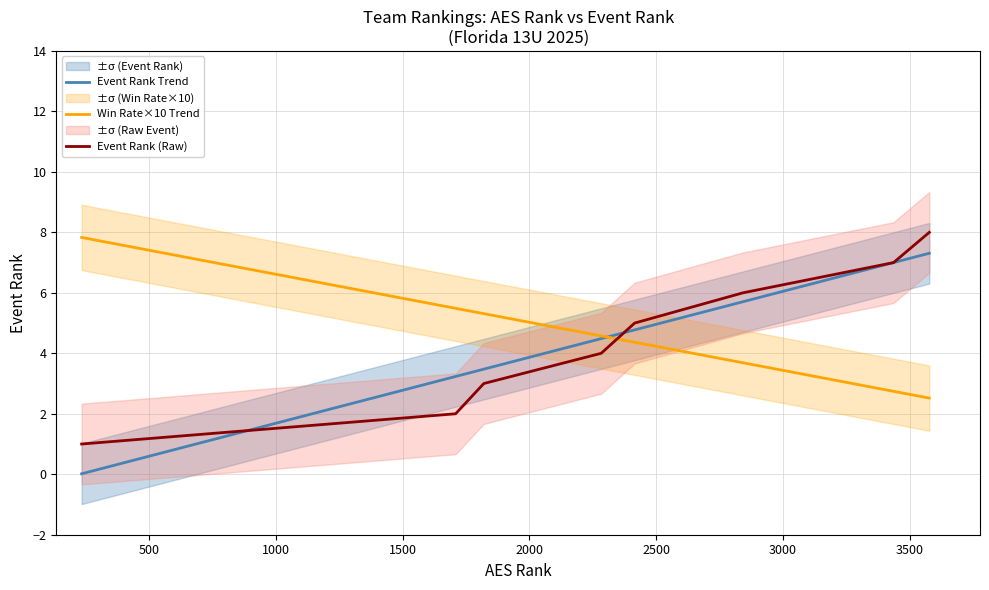

What is the minimum value for Event Rank (Raw)?

1.0